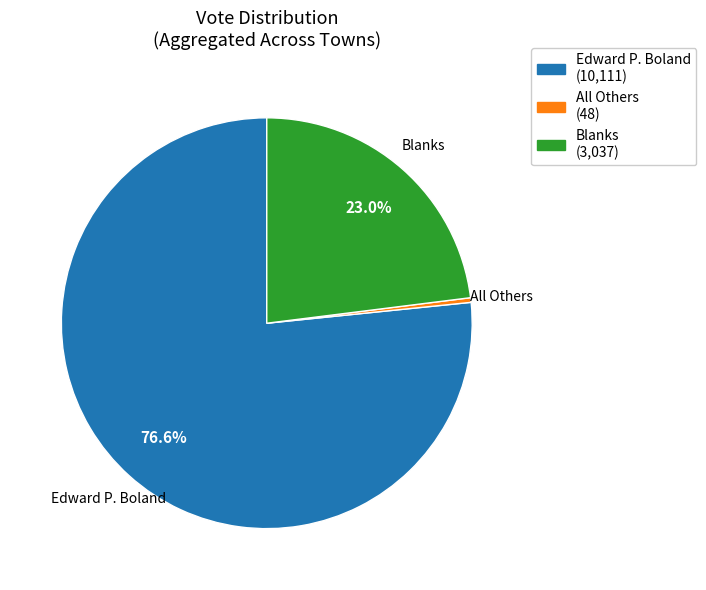

Does any single category account for the majority?

Yes